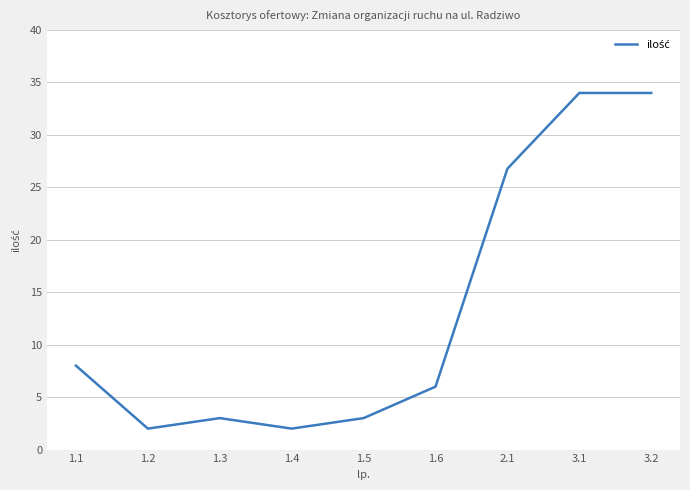

What value does the data have at 3.1?

34.0